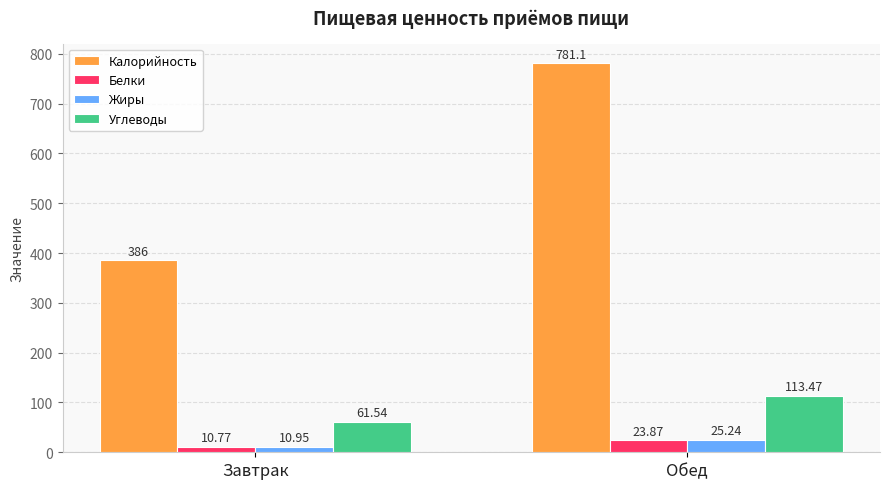

What is the maximum value shown in the chart?

781.1